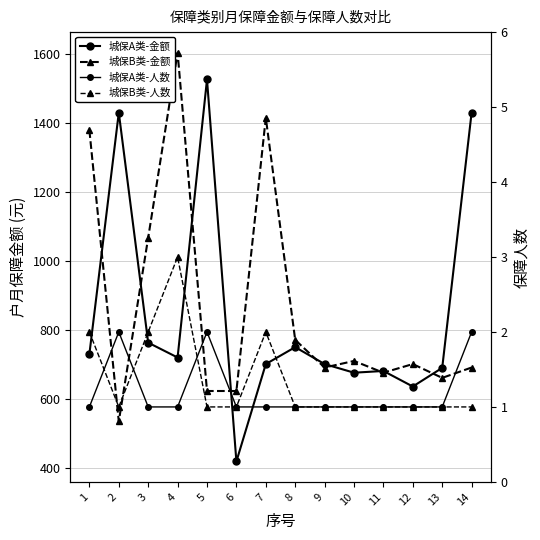

Rank the categories by 城保A类-人数 value from highest to lowest.

2, 5, 14, 1, 3, 4, 6, 7, 8, 9, 10, 11, 12, 13